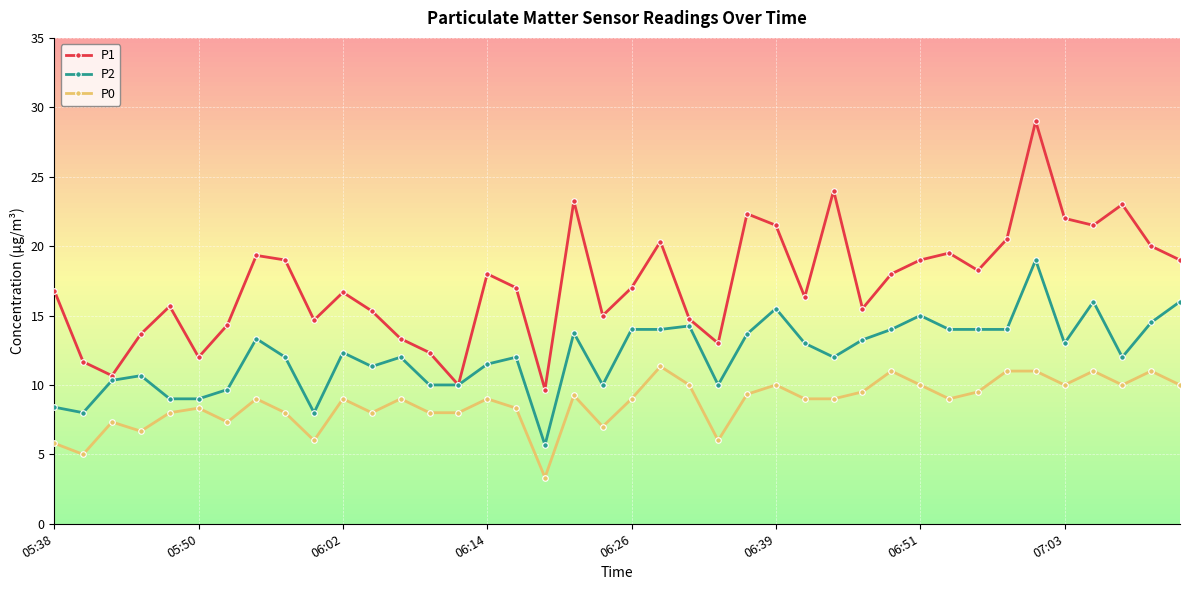

True or false: P1 has more than 0 points higher than both neighbors.

True